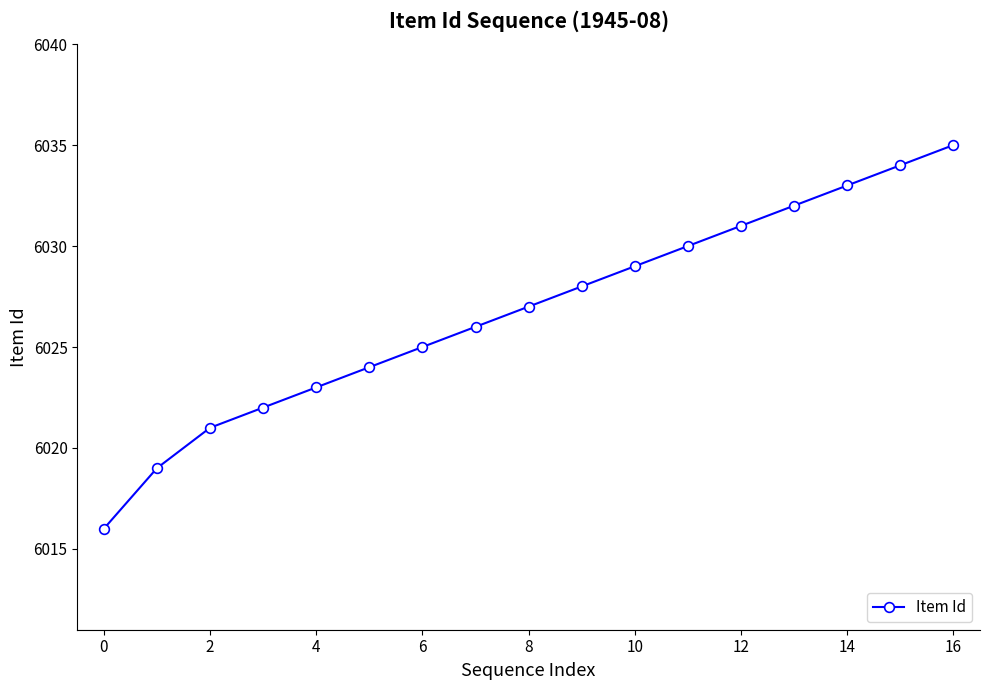

What is the sum of all values?

102455